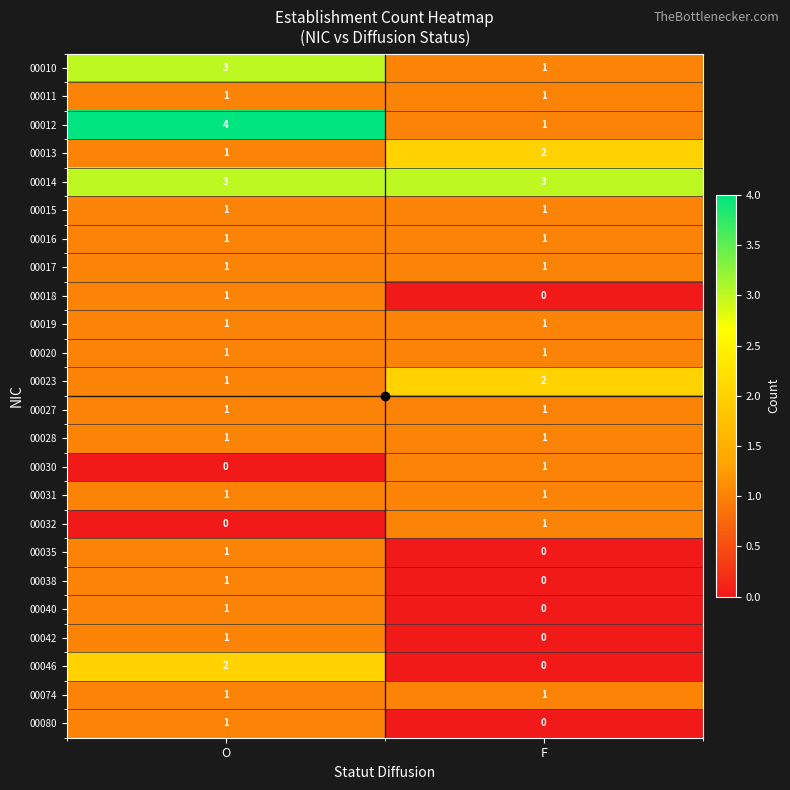

Is it true that 00019 equals 1 at O?

True